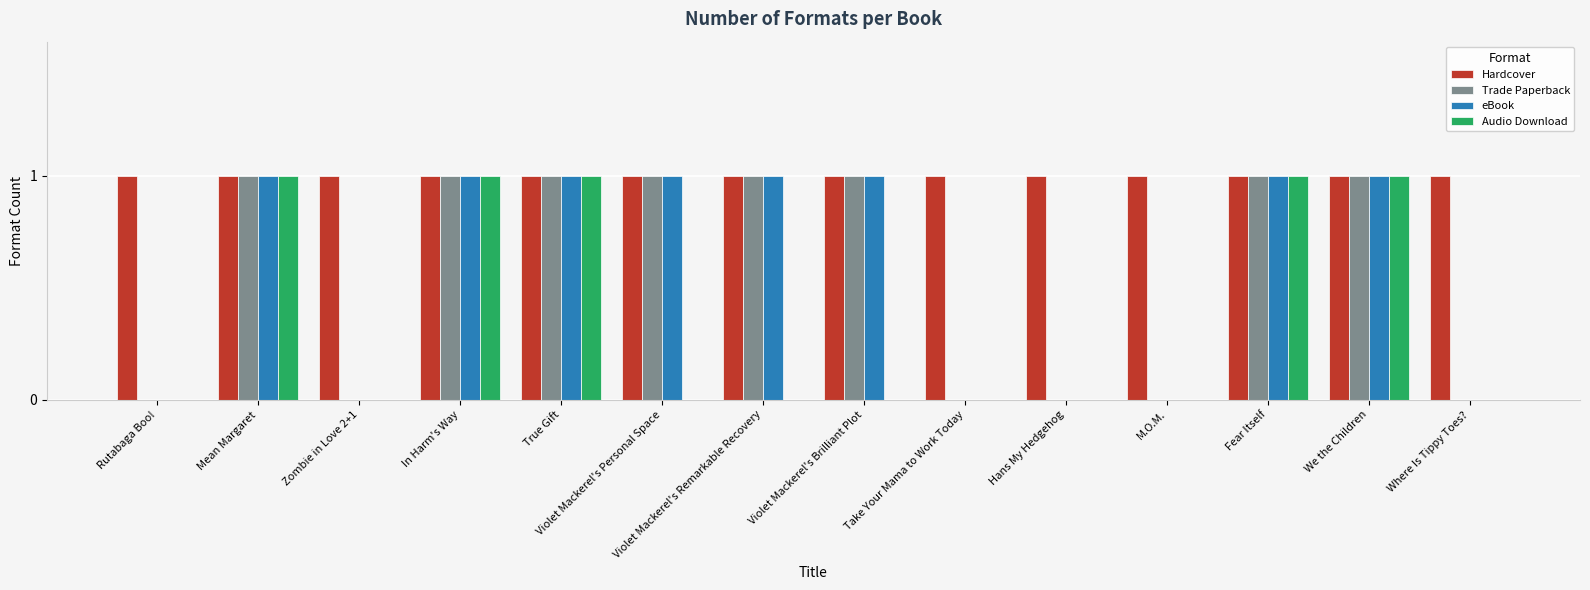

Which series has the largest total across all categories?

Hardcover